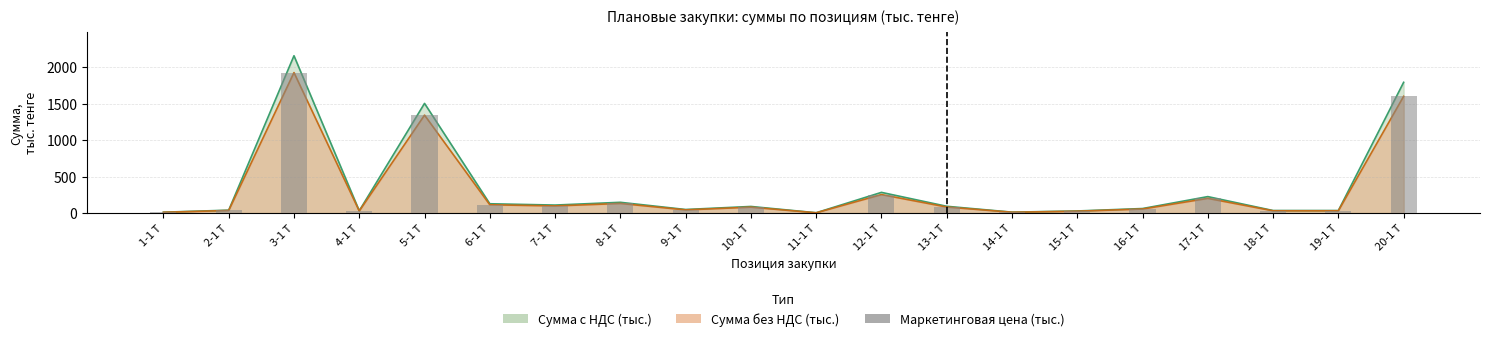

How many bars are there in total?

20